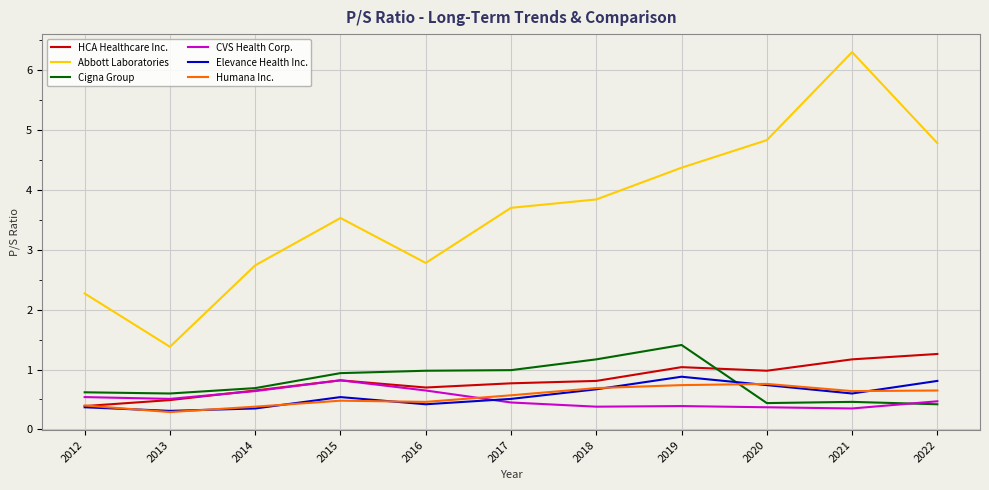

At which category is the sum across all series the highest?

2021